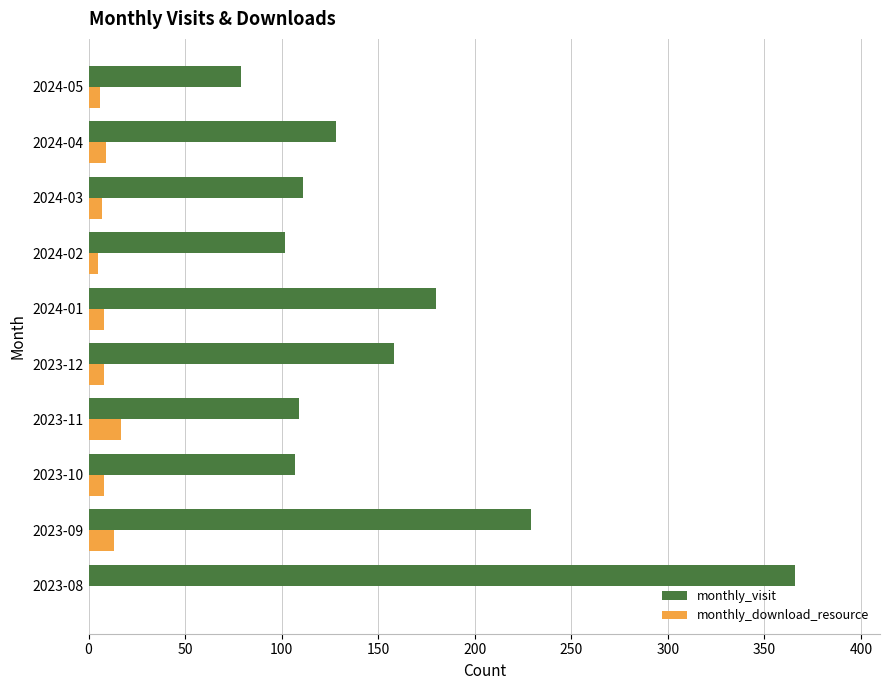

How many categories are shown in the chart?

10